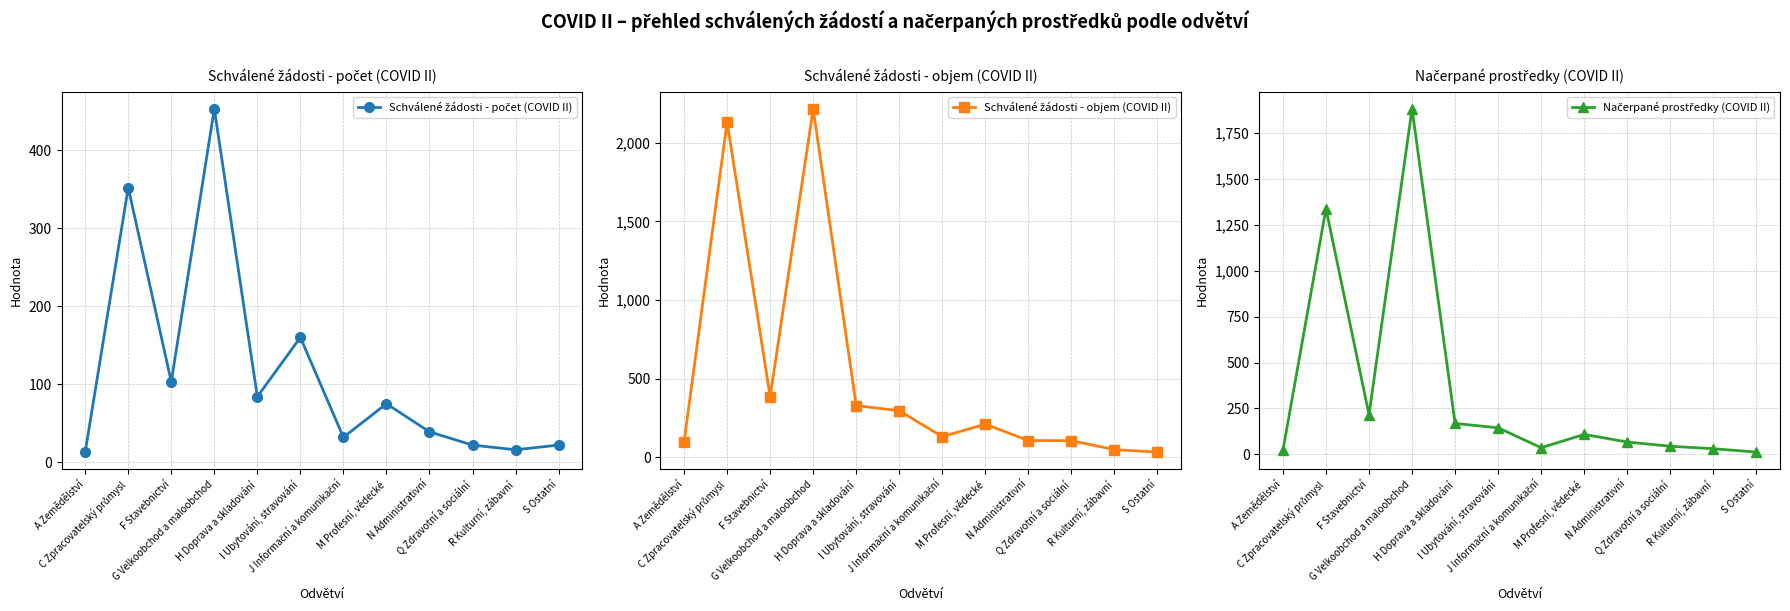

Rank the series by their average value, from highest to lowest.

Schválené žádosti - objem (COVID II), Načerpané prostředky (COVID II), Schválené žádosti - počet (COVID II)